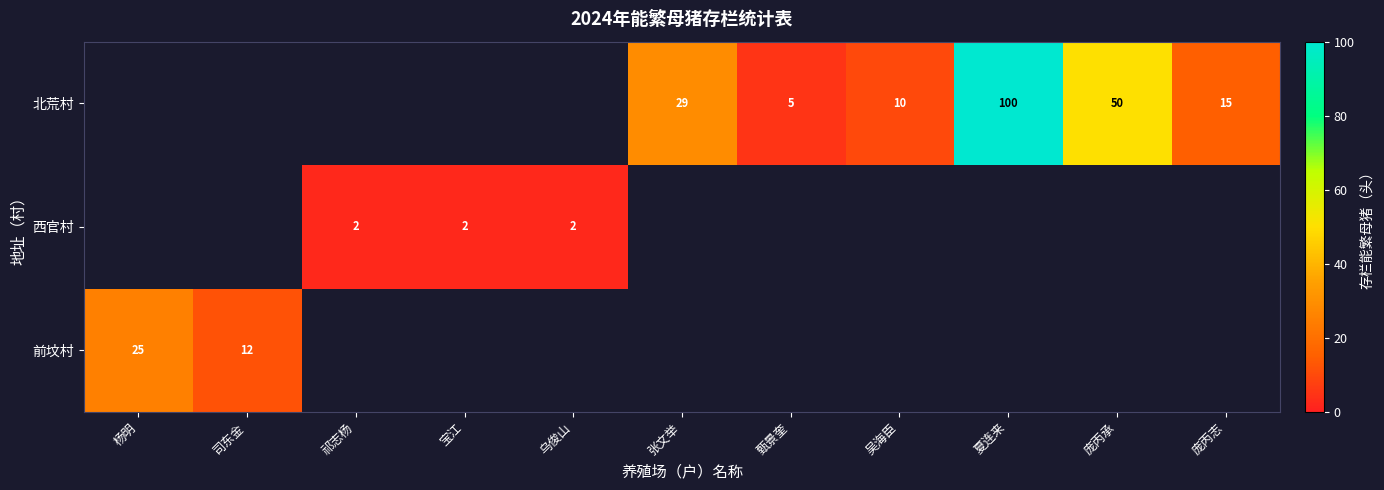

How many distinct data groups are displayed?

3